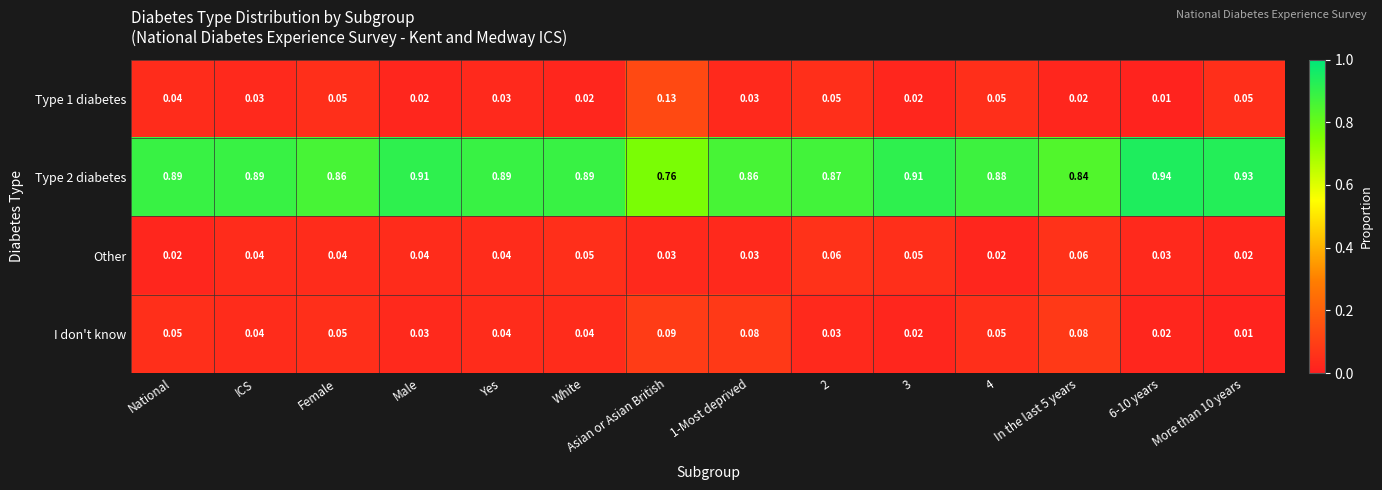

At which label does Type 2 diabetes reach its minimum?

Asian or Asian British